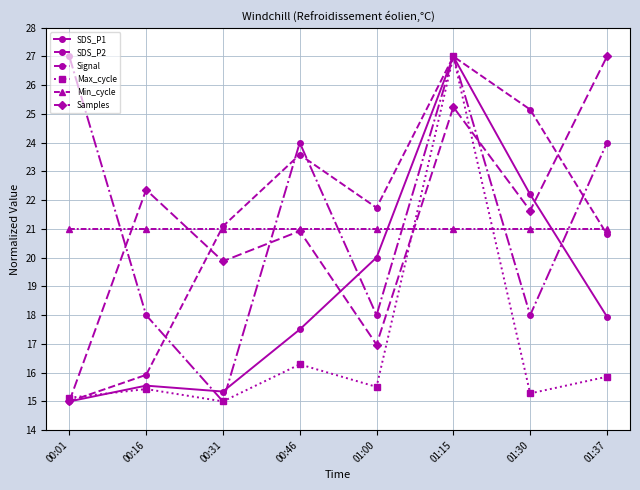

In Samples, how many points are higher than both neighbors (excluding endpoints)?

3